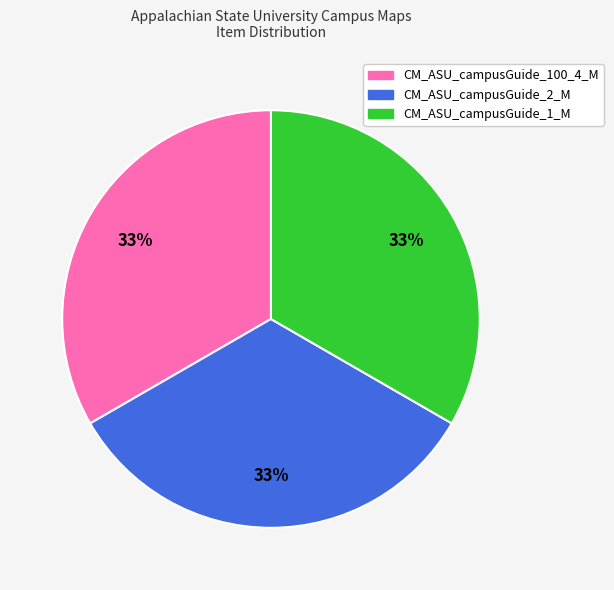

Combined, do CM_ASU_campusGuide_1_M and CM_ASU_campusGuide_2_M account for over 50%?

Yes